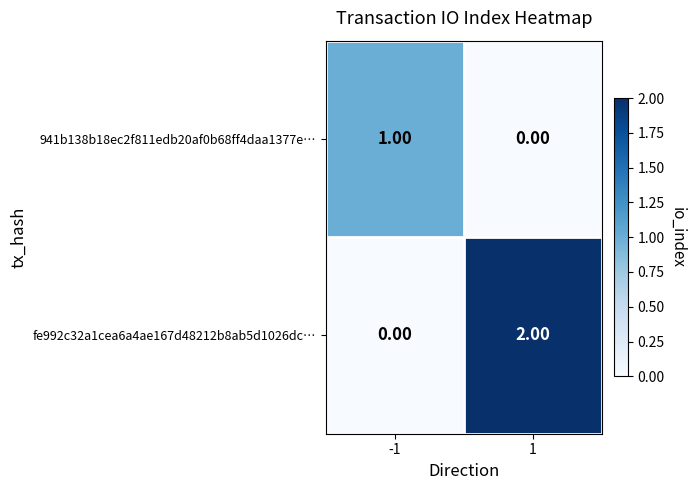

Which series has the largest range (max minus min)?

fe992c32a1cea6a4ae167d48212b8ab5d1026dc…